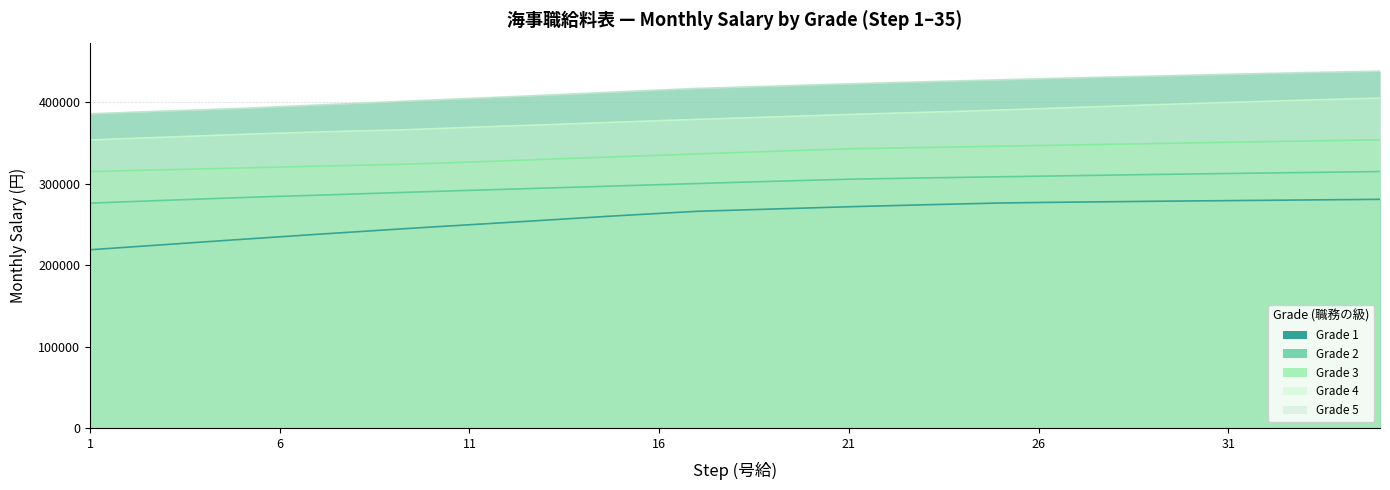

What is the maximum value shown in the chart?

438000